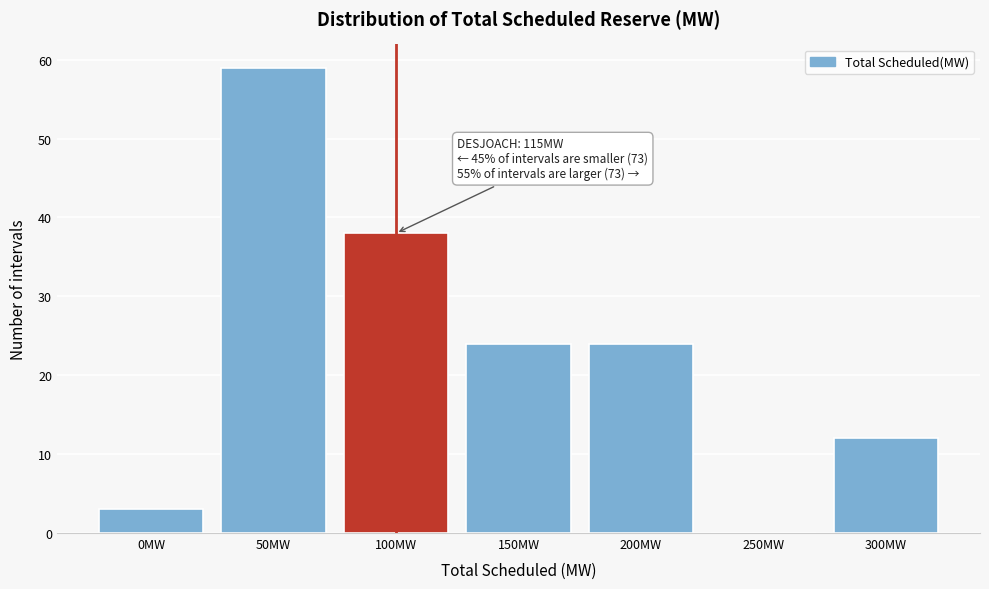

Reading left to right, transcribe all the data shown in this chart.

0MW=3	50MW=59	100MW=38	150MW=24	200MW=24	250MW=0	300MW=12